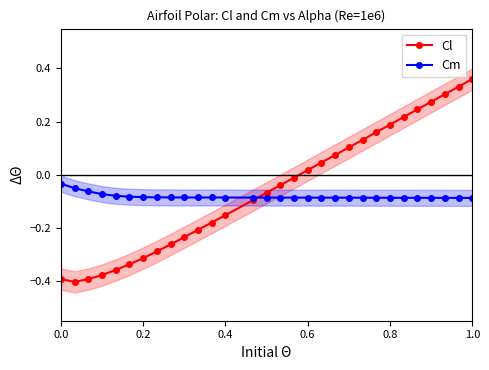

What is the maximum value shown in the chart?

0.4